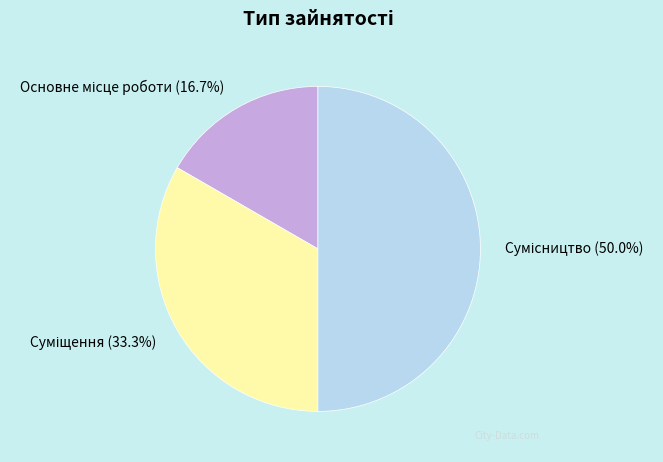

Is there any slice that represents more than half of the pie?

No